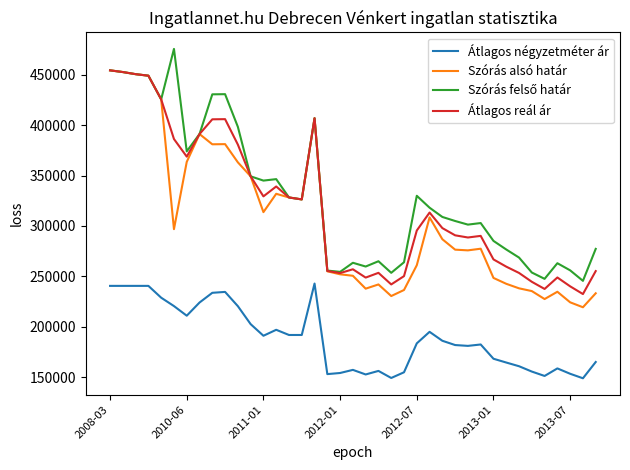

True or false: Átlagos reál ár and Átlagos négyzetméter ár intersect in this chart.

False